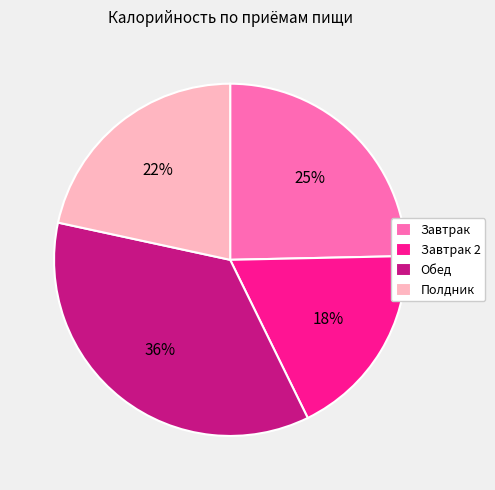

How many slices are in this pie chart?

4